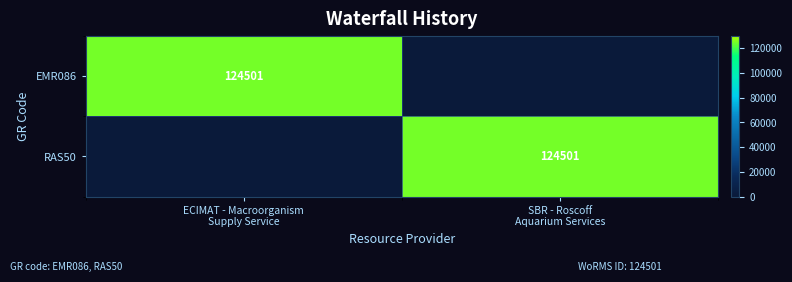

How many data points does each series have?

2